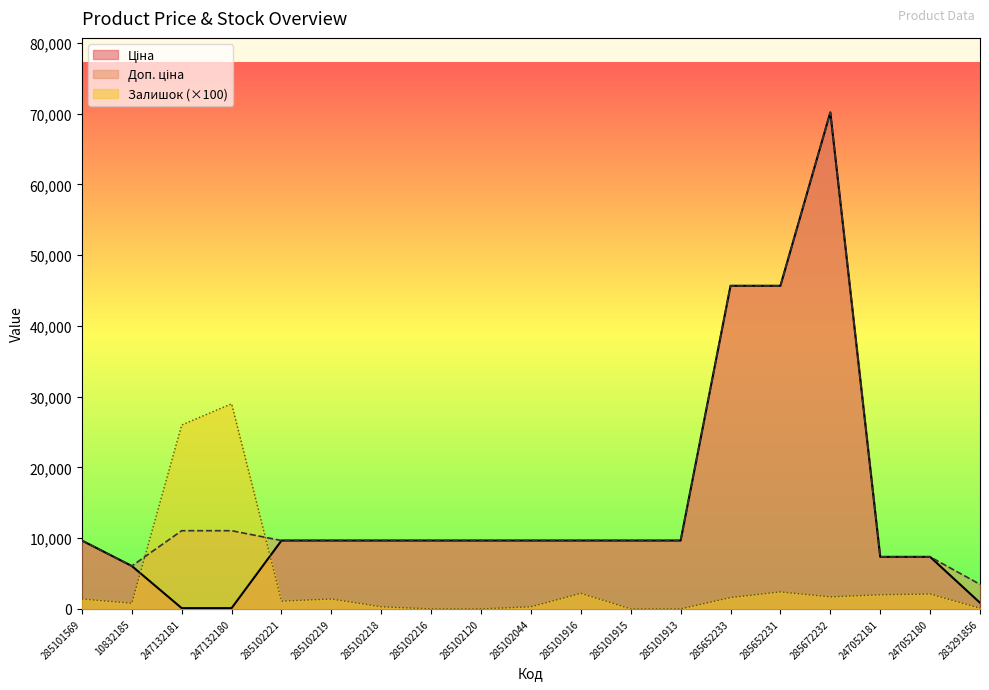

What is the sum of all Доп. ціна values?

304543.1